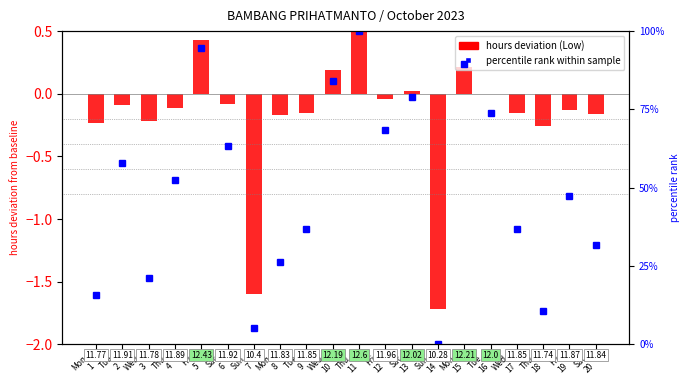

What is the value of the 10th bar from the left?

84.2